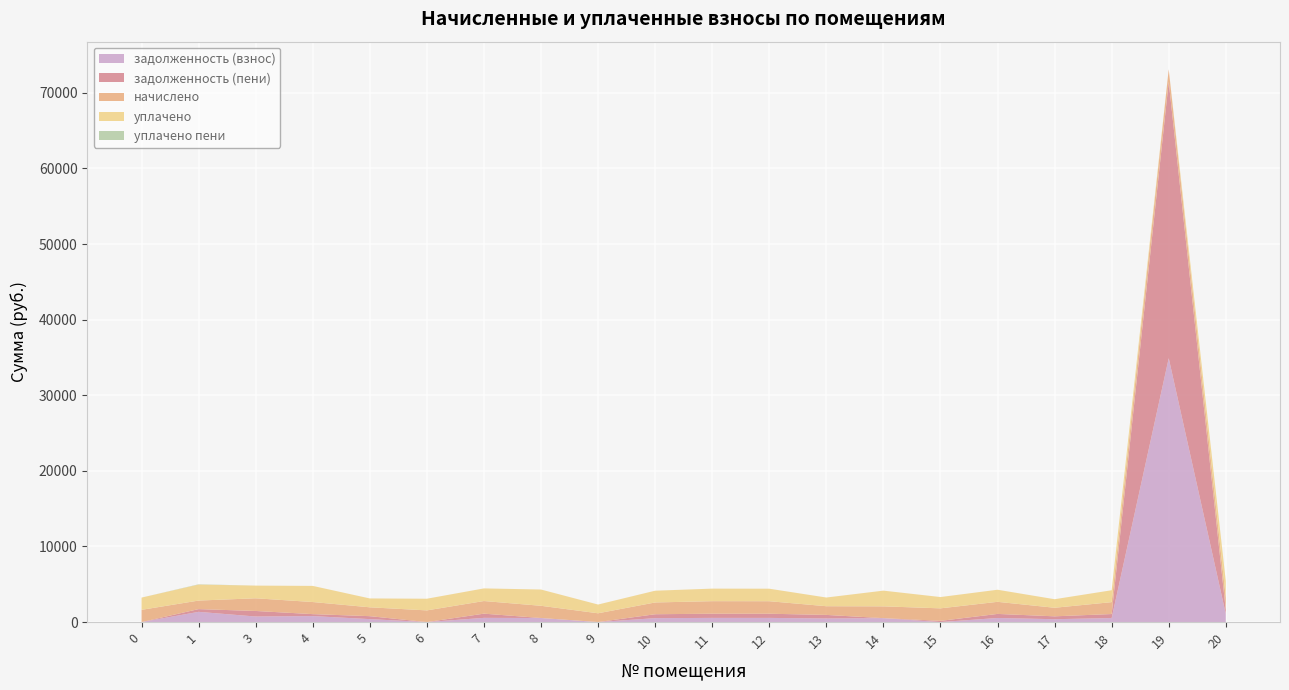

Reading left to right, what are all the values shown in this chart?

задолженность (взнос): 0.0	1352.7	734.3	792.5	390.8	0.0	556.7	538.3	2.4	518.6	553.0	551.8	473.8	519.9	0.0	538.9	380.4	531.1	34903.9	1081.5
задолженность (пени): 0.0	363.9	734.3	259.1	390.8	0.0	556.7	0.0	2.4	518.6	553.0	551.8	473.8	0.0	160.3	538.9	380.4	531.1	36559.4	540.8
начислено: 1618.6	1128.2	1677.6	1600.2	1172.5	1544.8	1670.2	1614.9	1157.7	1555.9	1659.2	1655.5	1150.3	1559.6	1655.5	1600.2	1131.9	1574.3	1655.5	1622.3
уплачено: 1618.6	2117.0	1677.6	2133.6	1172.5	1544.8	1670.2	2153.2	1157.7	1555.9	1659.2	1655.5	1150.3	2079.5	1495.2	1600.2	1131.9	1574.3	0.0	2163.0
уплачено пени: 0.0	36.2	0.0	0.0	0.0	0.0	0.0	0.0	0.0	0.0	0.0	0.0	0.0	0.0	0.0	0.0	0.0	0.0	0.0	4.8